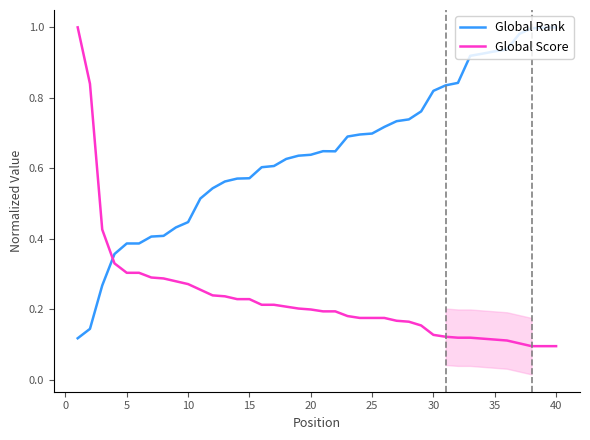

Rank the series by their average value, from highest to lowest.

Global Rank, Global Score